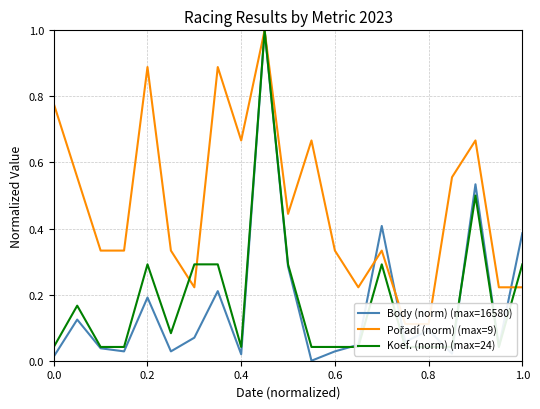

What is the highest value of the Body (norm) (max=16580) series?

1.0